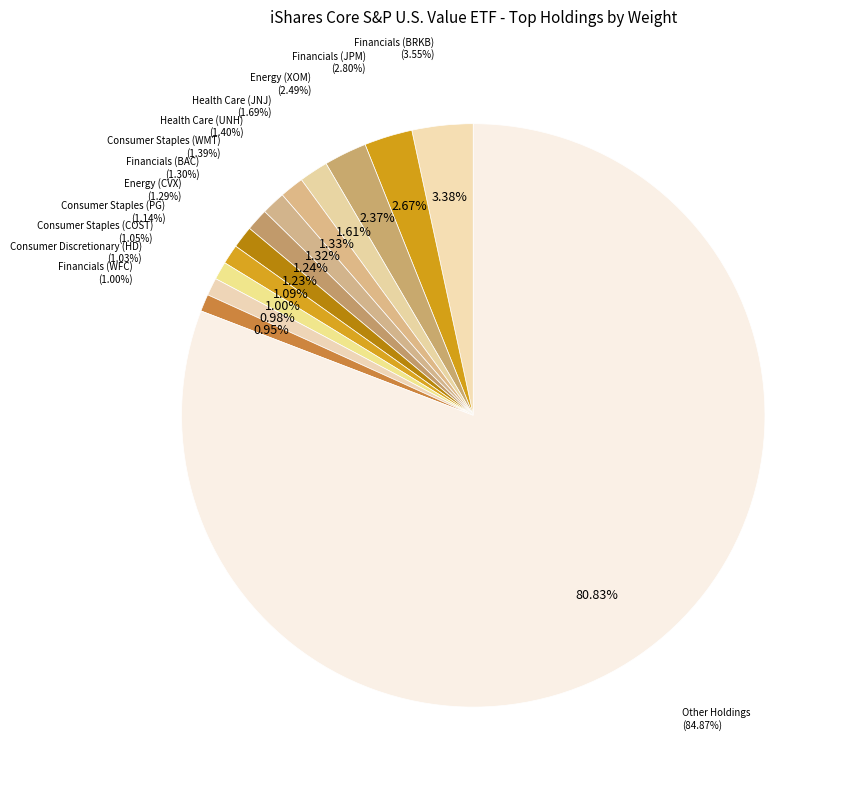

Which slice is the largest?

Other Holdings